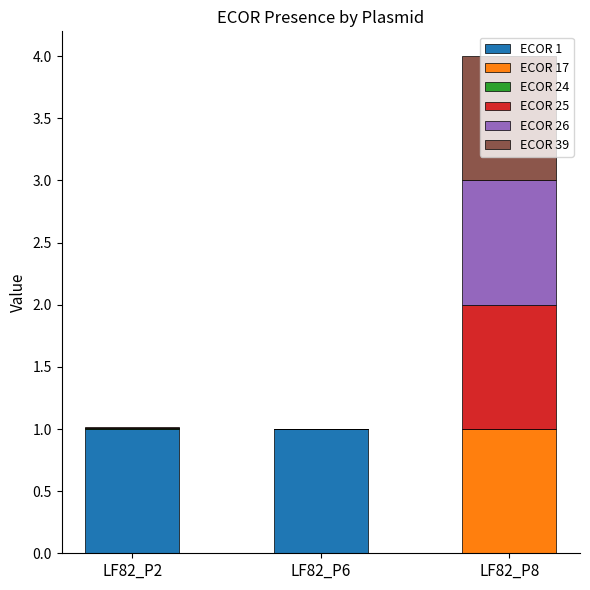

How many values in ECOR 1 are above zero?

2